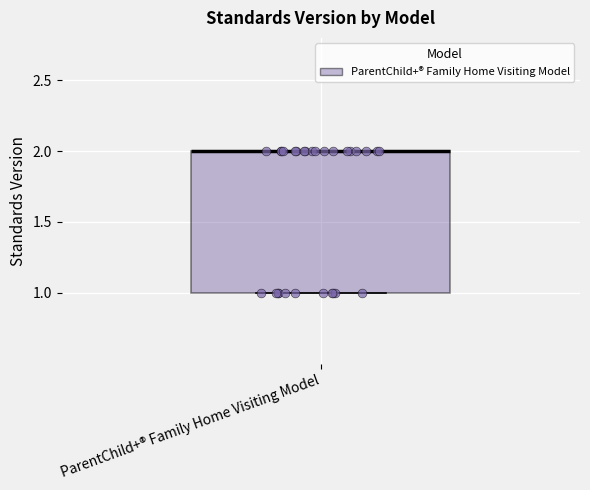

Read this box plot against the y-axis: the position of the median line, the range covered by the box, and the ends of both whiskers. The values are not printed on the chart, so give them approximately, as read against the axis.

median 2 (drawn on the box's upper edge), box 1 to 2, whiskers 1 to 2